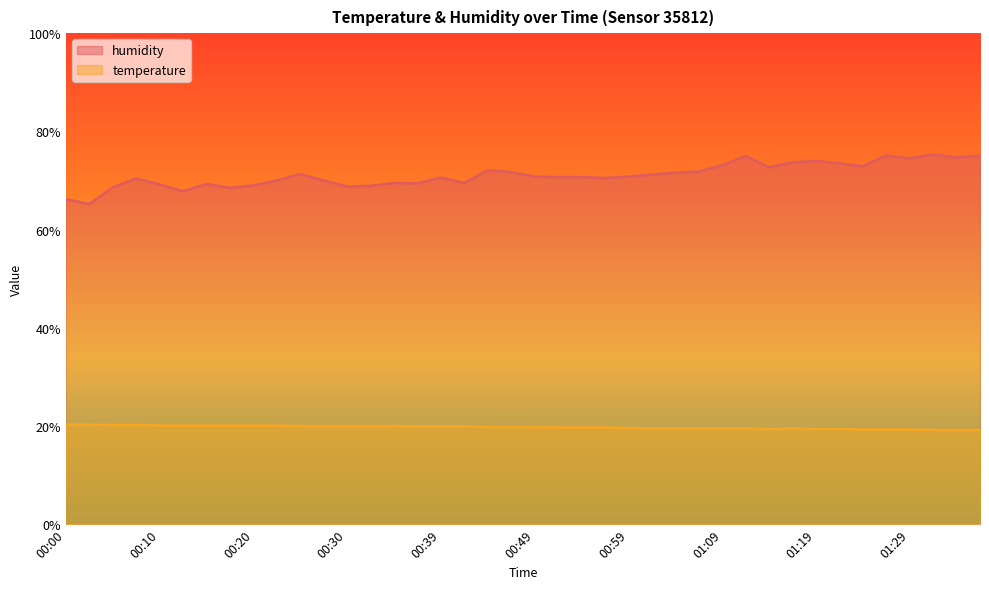

Reading right to left, transcribe all the data shown in this chart.

temperature: 19.2	19.2	19.2	19.3	19.3	19.3	19.4	19.4	19.5	19.4	19.5	19.5	19.5	19.5	19.5	19.6	19.7	19.7	19.7	19.8	19.8	19.8	19.9	19.9	19.9	20.0	20.0	20.0	20.0	20.0	20.1	20.1	20.1	20.1	20.1	20.1	20.2	20.2	20.3	20.3
humidity: 75.1	74.7	75.3	74.5	75.1	72.9	73.5	74.0	73.7	72.7	75.0	73.1	71.8	71.6	71.2	70.8	70.5	70.7	70.7	70.8	71.7	72.1	69.5	70.6	69.4	69.5	68.9	68.8	70.0	71.3	70.0	69.0	68.5	69.3	67.8	69.2	70.4	68.6	65.2	66.2